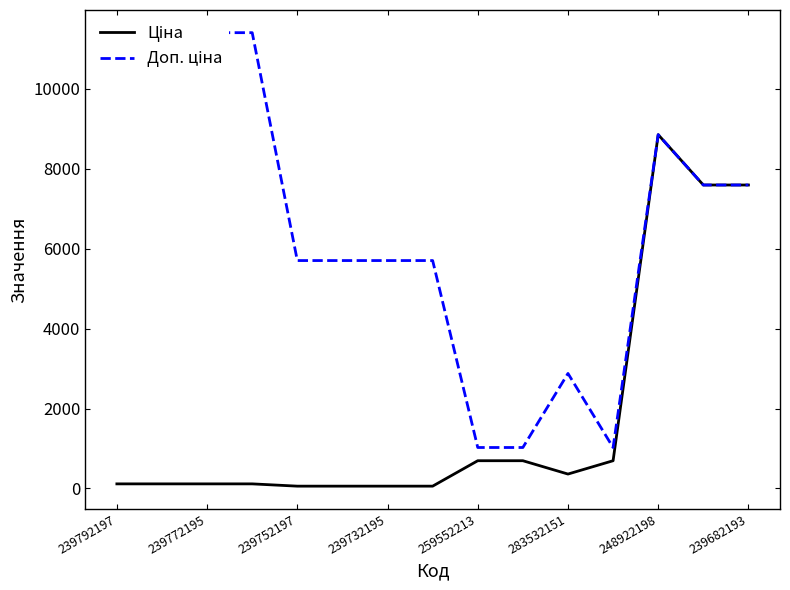

What is the total value across all series at 239792197?

11524.1